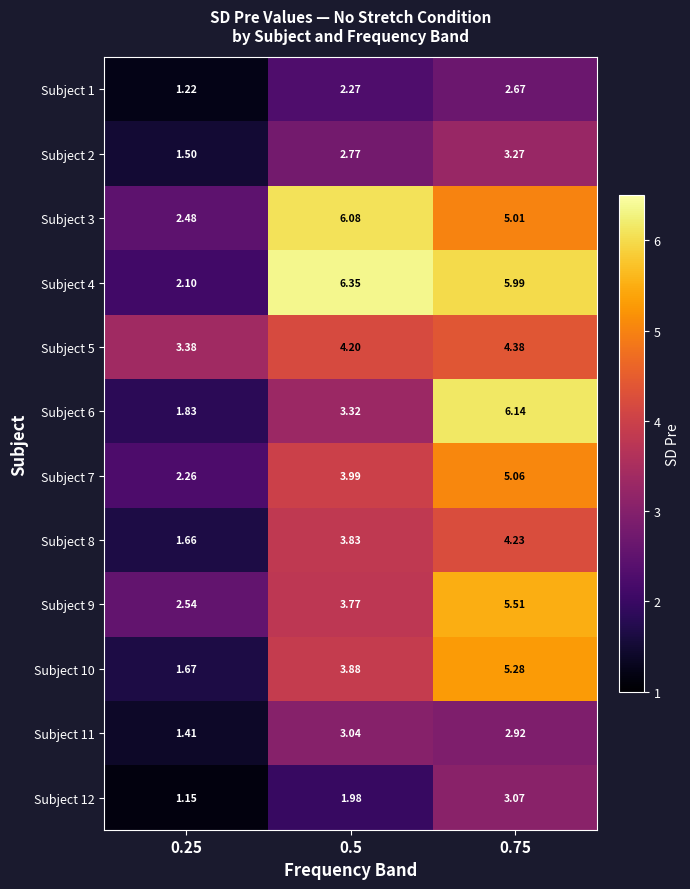

Is the value of Subject 2 at 0.5 greater than the value of Subject 10 at 0.75?

No